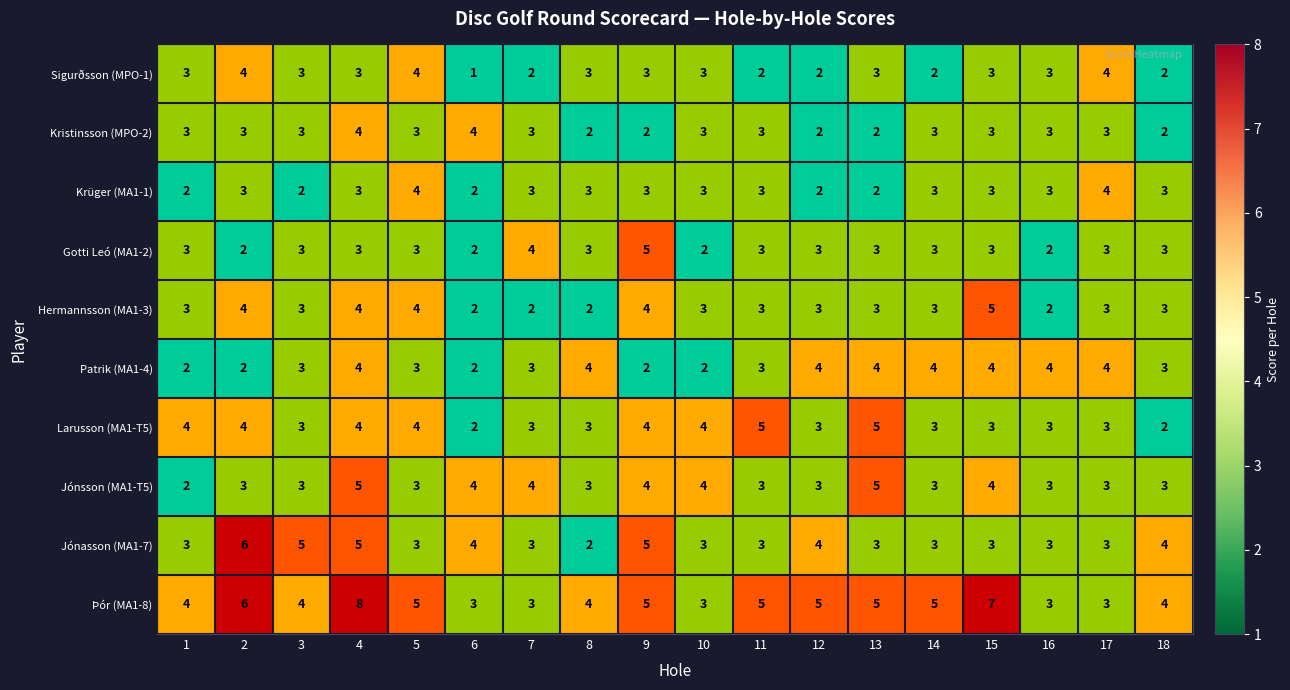

How many series are shown in this chart?

10